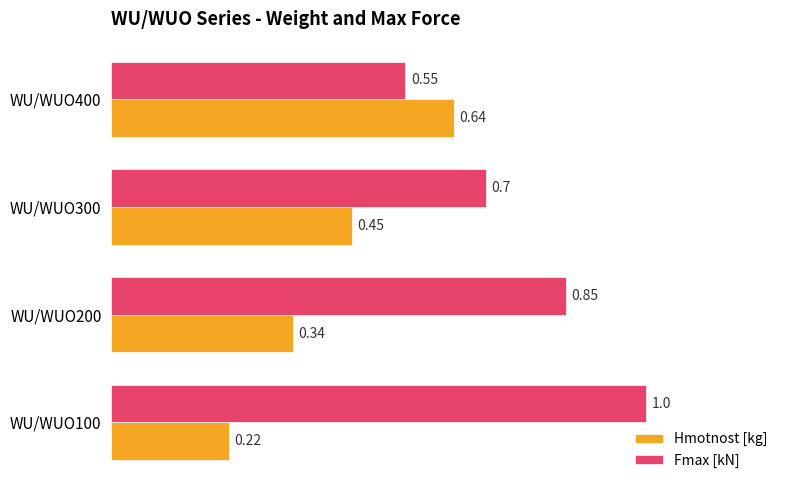

At how many categories does at least one series exceed 0?

4